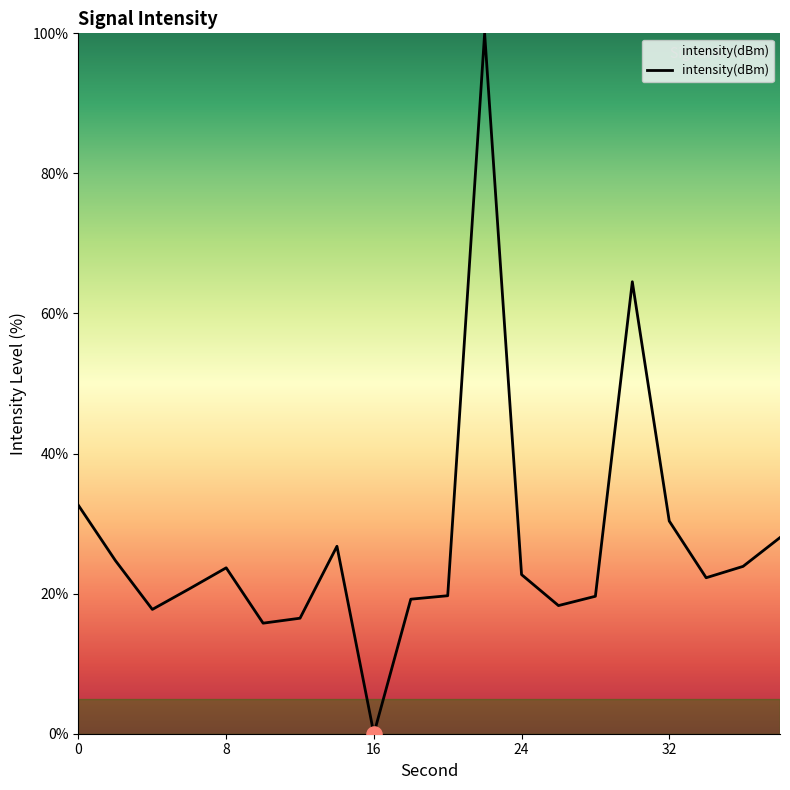

What is the difference between the maximum and minimum values?

100.0